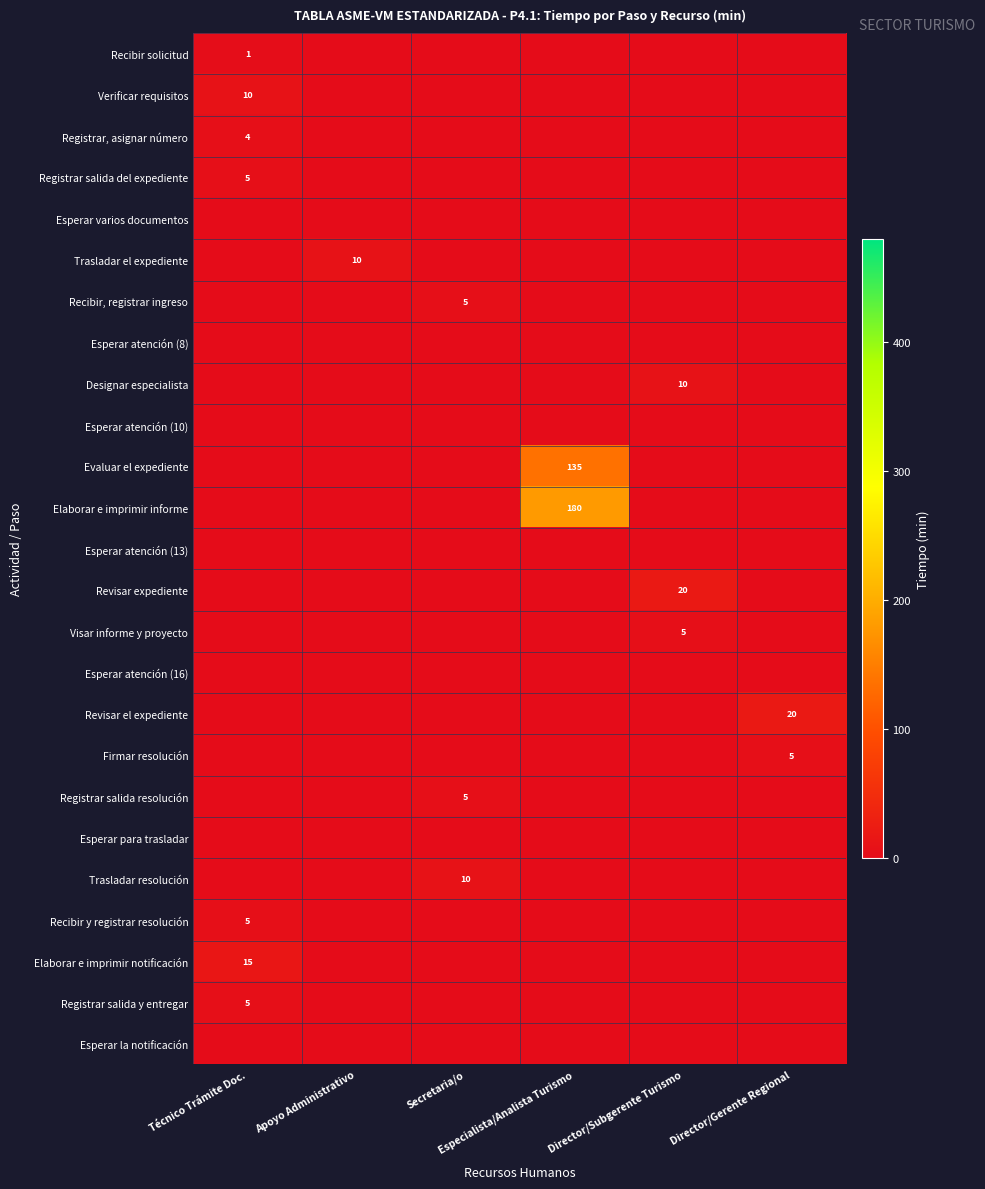

Between Director/Subgerente Turismo and Director/Gerente Regional, which is larger?

Director/Subgerente Turismo